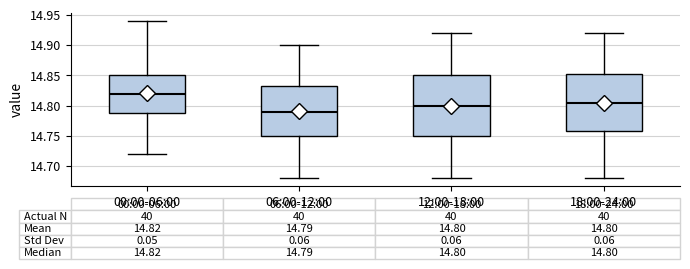

Which box's median line is the highest?

00:00-06:00